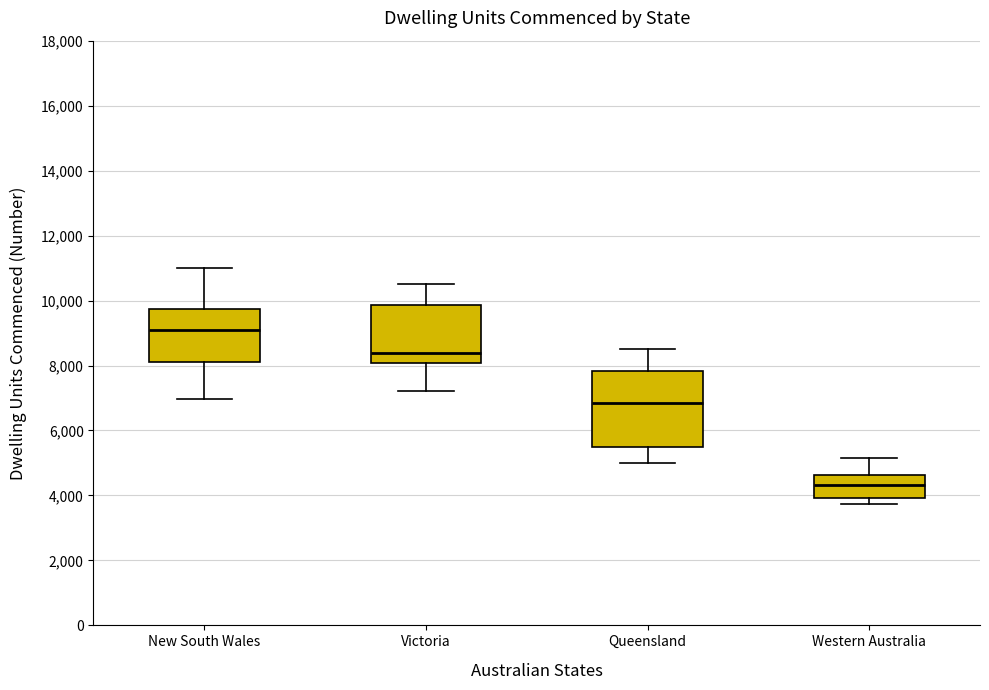

Reading left to right, transcribe this box plot: for each box, give where its median line is, the range the box spans, and where its two whiskers end, as read against the y-axis. The values are not printed on the chart, so give them approximately, as read against the axis.

New South Wales: median 9000, box 8200 to 9800, whiskers 7000 to 11000
Victoria: median 8400, box 8000 to 9800, whiskers 7200 to 10600
Queensland: median 6800, box 5400 to 7800, whiskers 5000 to 8600
Western Australia: median 4400, box 4000 to 4600, whiskers 3800 to 5200